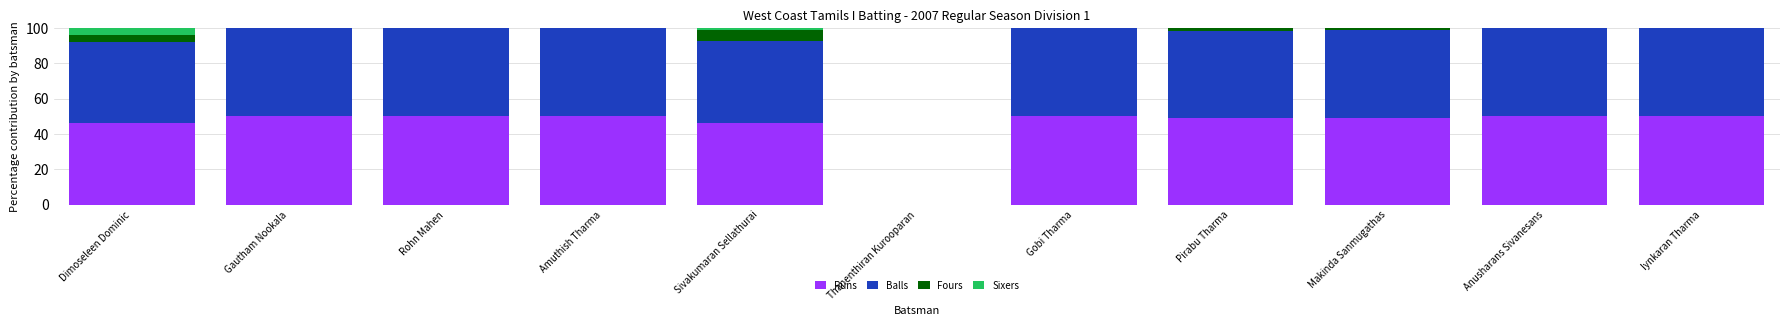

What is the total value across all series at Amuthish Tharma?

100.0